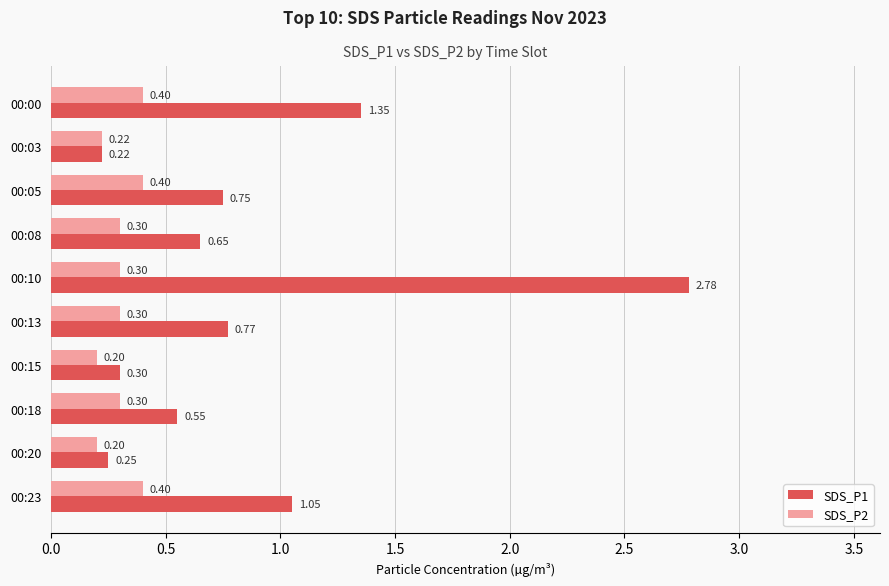

What is the sum of all SDS_P2 values?

3.0